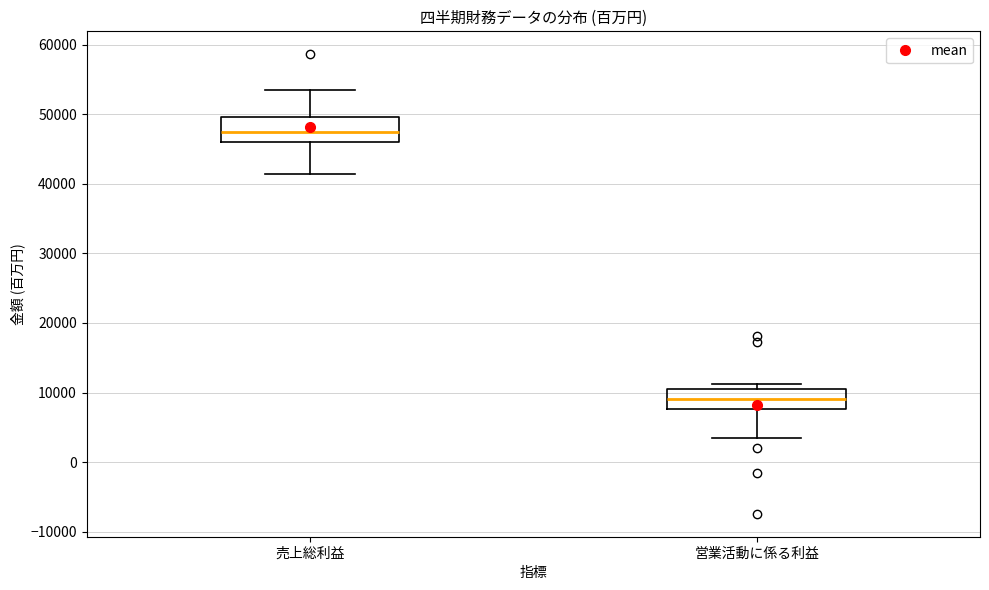

Reading left to right, read every box against the y-axis: the position of its median line, the range the box covers, and the ends of its whiskers. The values are not printed on the chart, so give them approximately, as read against the axis.

売上総利益: median 47000, box 46000 to 50000, whiskers 41000 to 53000
営業活動に係る利益: median 9000, box 8000 to 10000, whiskers 4000 to 11000